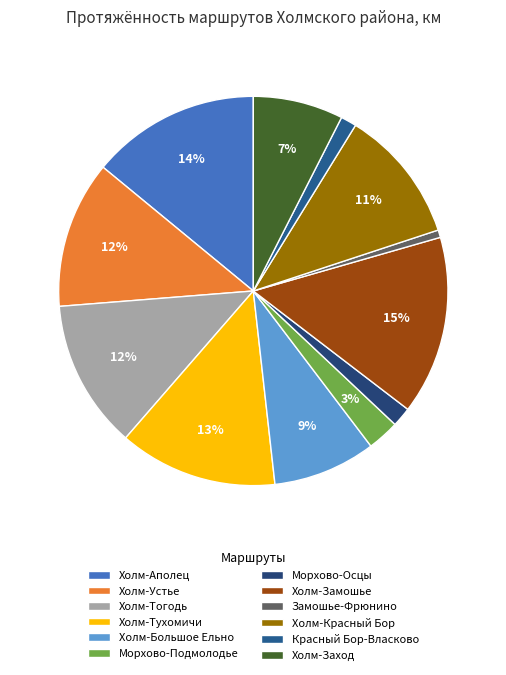

To the nearest percent, what is the difference between the Красный Бор-Власково and Холм-Аполец slice percentages?

13%